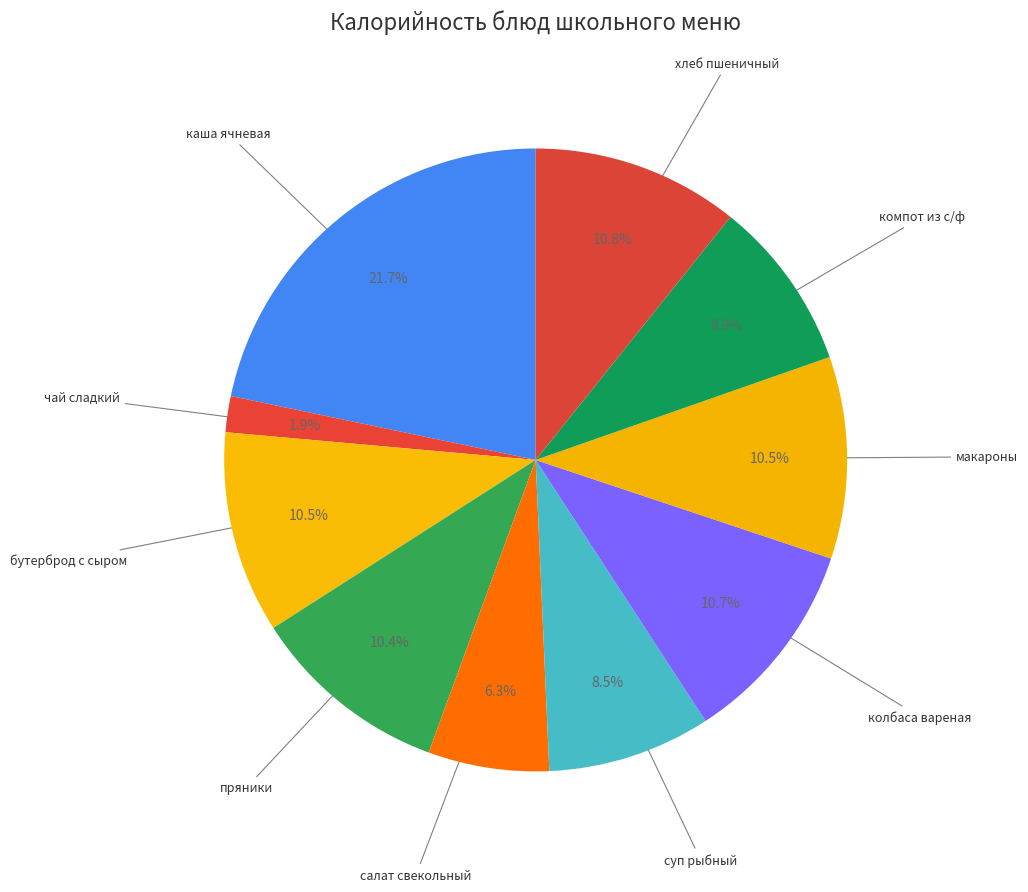

Which category has the biggest portion of the pie?

каша ячневая